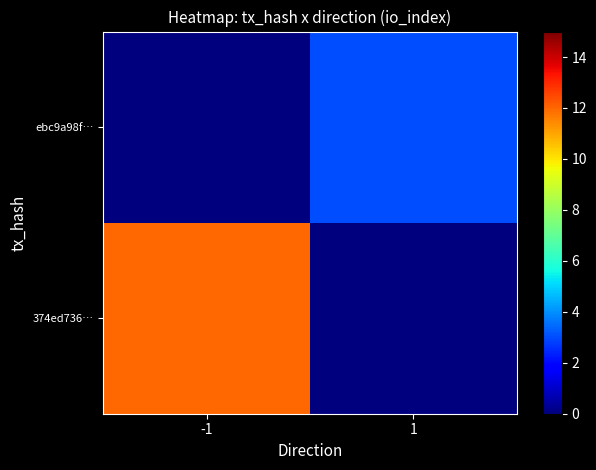

Reading right to left, transcribe all the data shown in this chart.

374ed736…: 1=0	-1=12
ebc9a98f…: 1=3	-1=0